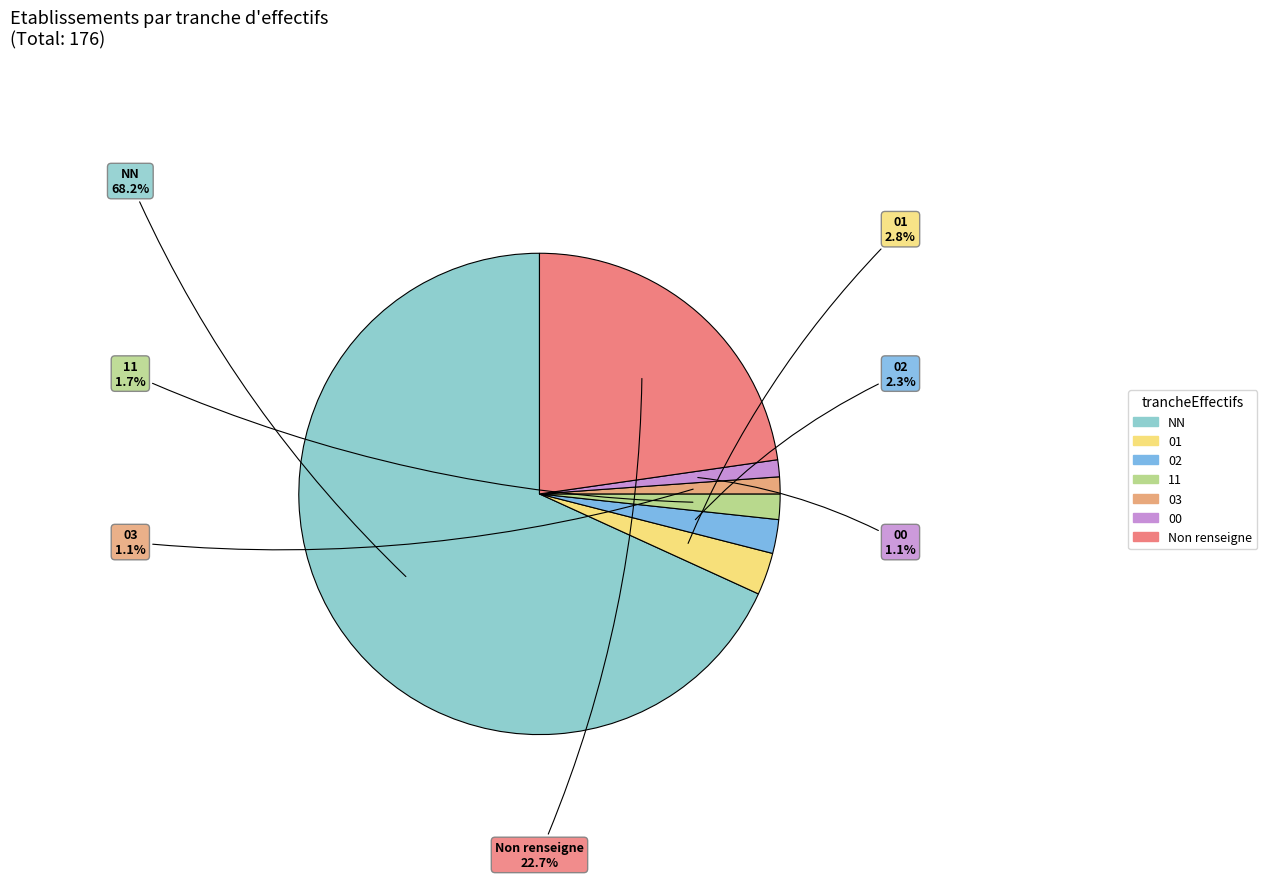

How many segments does this pie chart have?

7